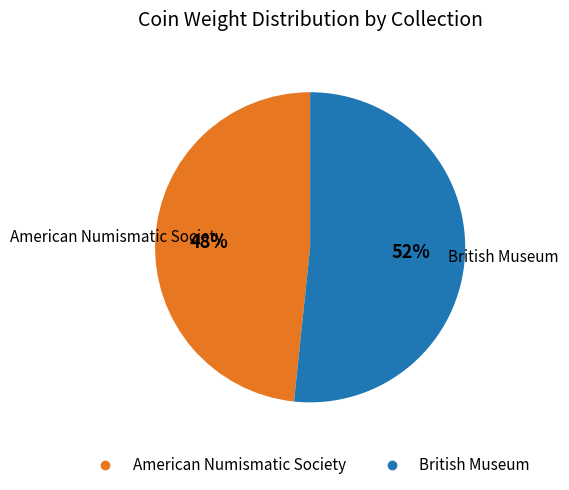

What percentage is the American Numismatic Society slice, to the nearest percent?

48%